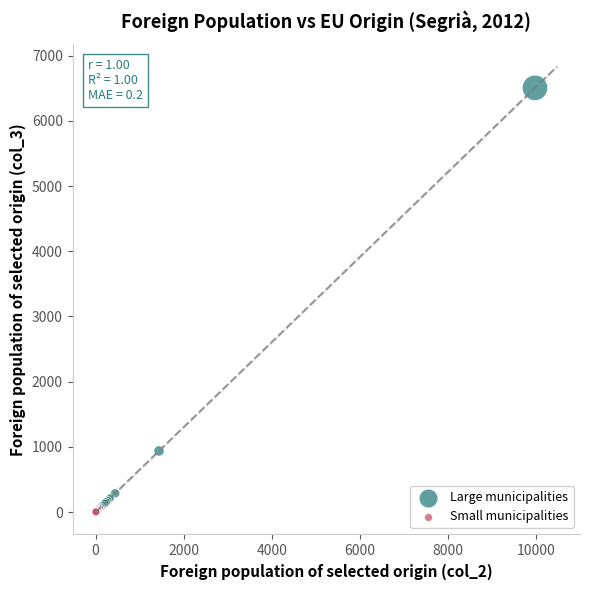

Which series has the widest spread of Y values?

Large municipalities